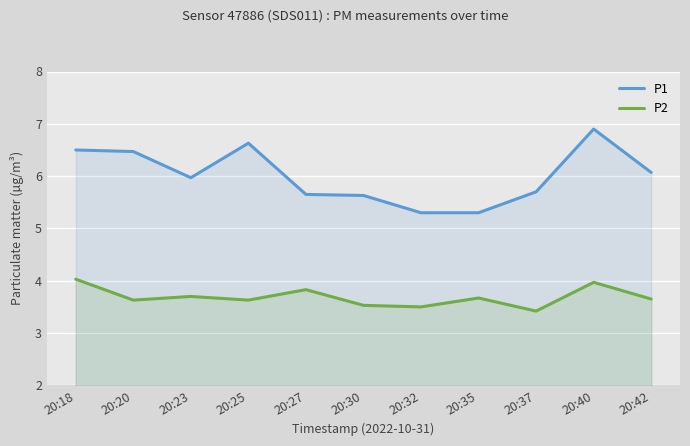

Between 20:27 and 20:42, which series saw the biggest shift?

P1